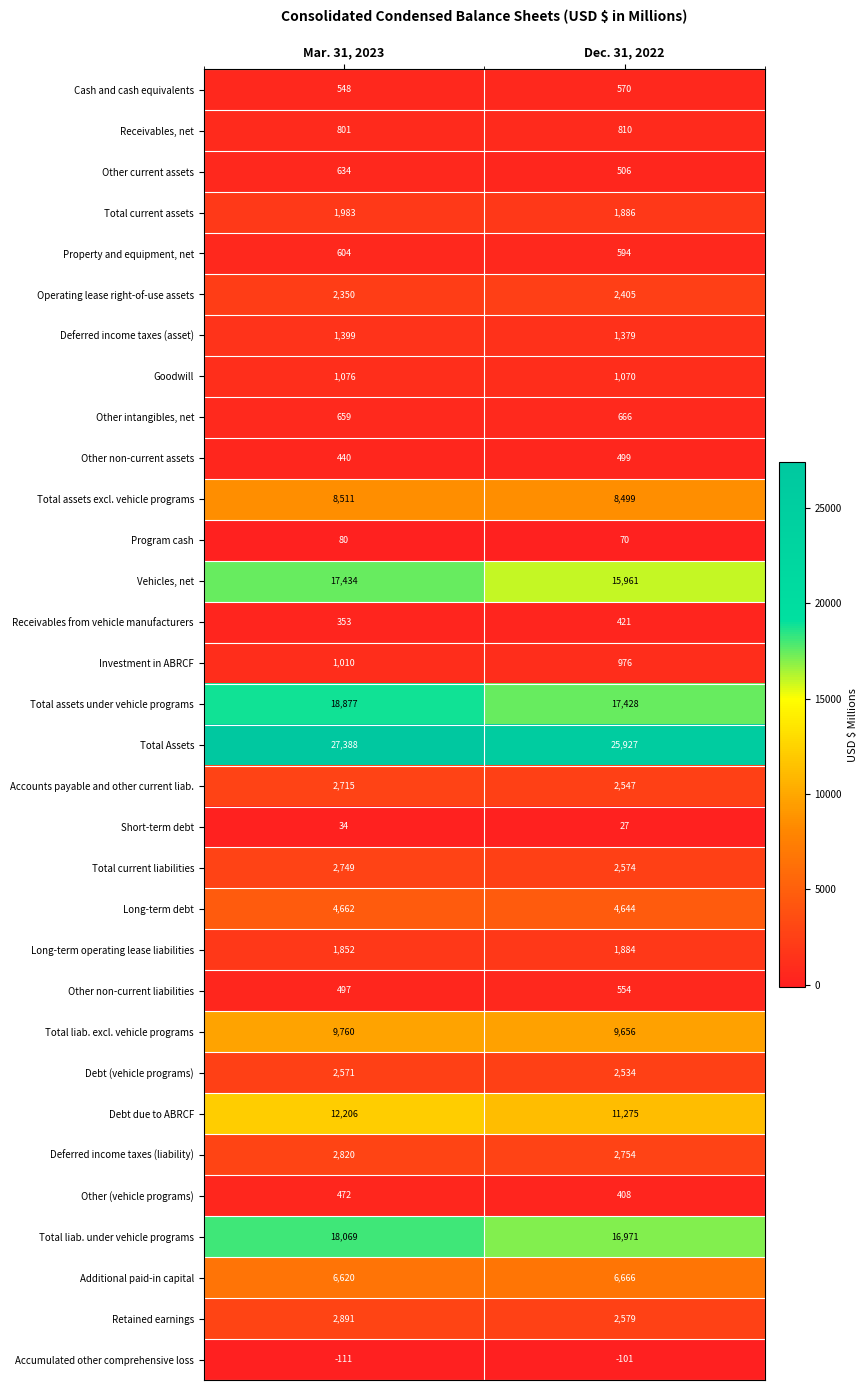

True or false: Debt (vehicle programs) has a value of 2534 at Dec. 31, 2022.

True